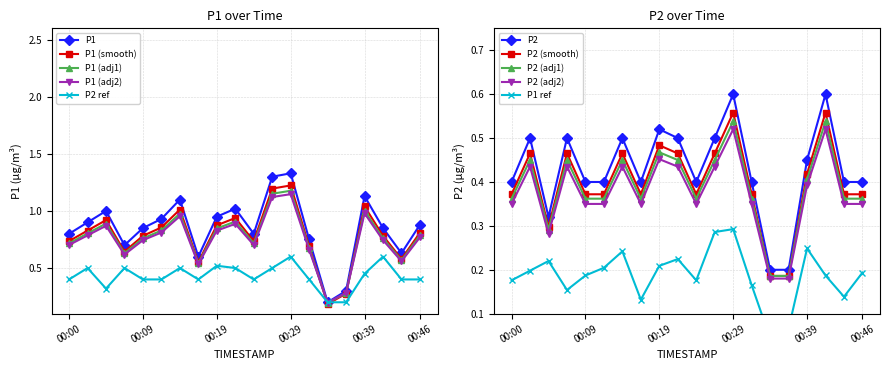

What is the value of the P1 point at the 14th from the left?

0.7